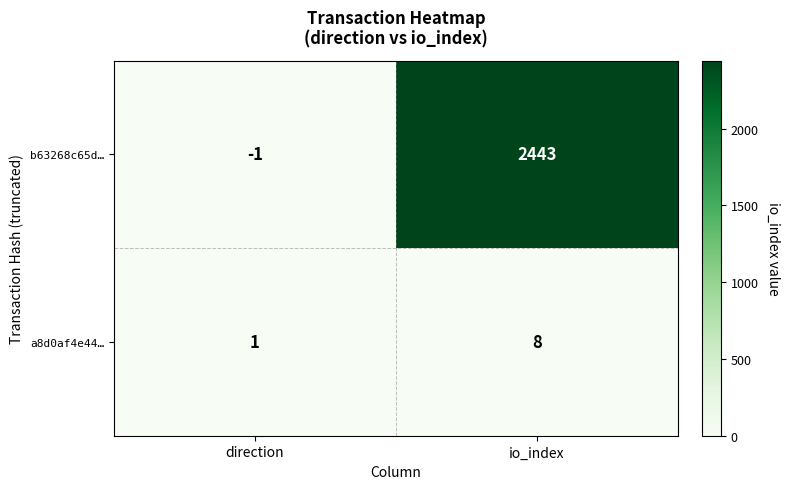

What is the total value across all series at io_index?

2451